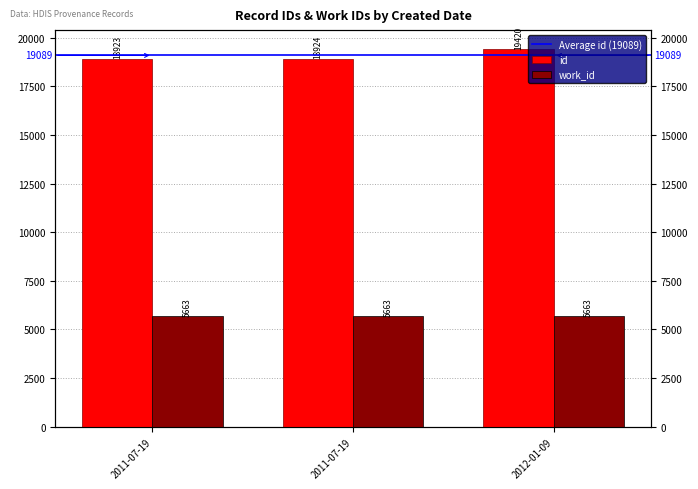

The chart shows a value of 18923 at 2011-07-19. True or false?

True